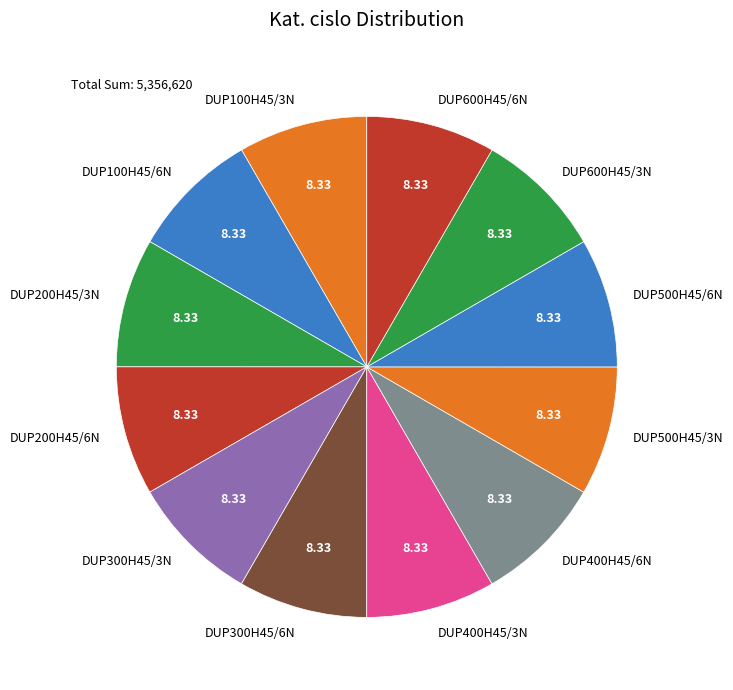

Is it true that DUP200H45/3N is 1% of the pie?

False